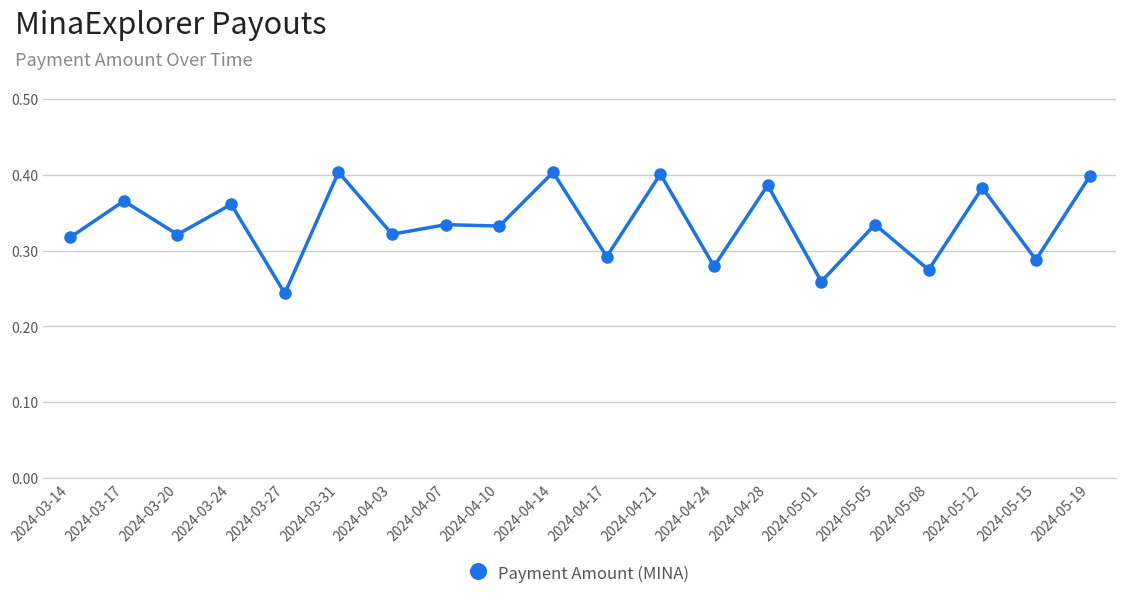

Which category has the lowest value across all series?

2024-03-27